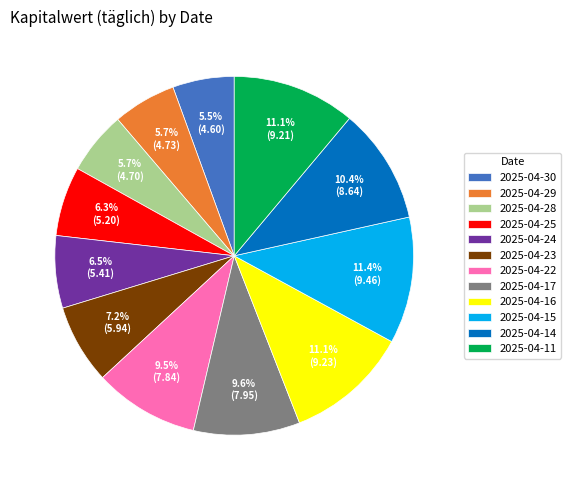

To the nearest percent, what portion does 2025-04-25 represent?

6%